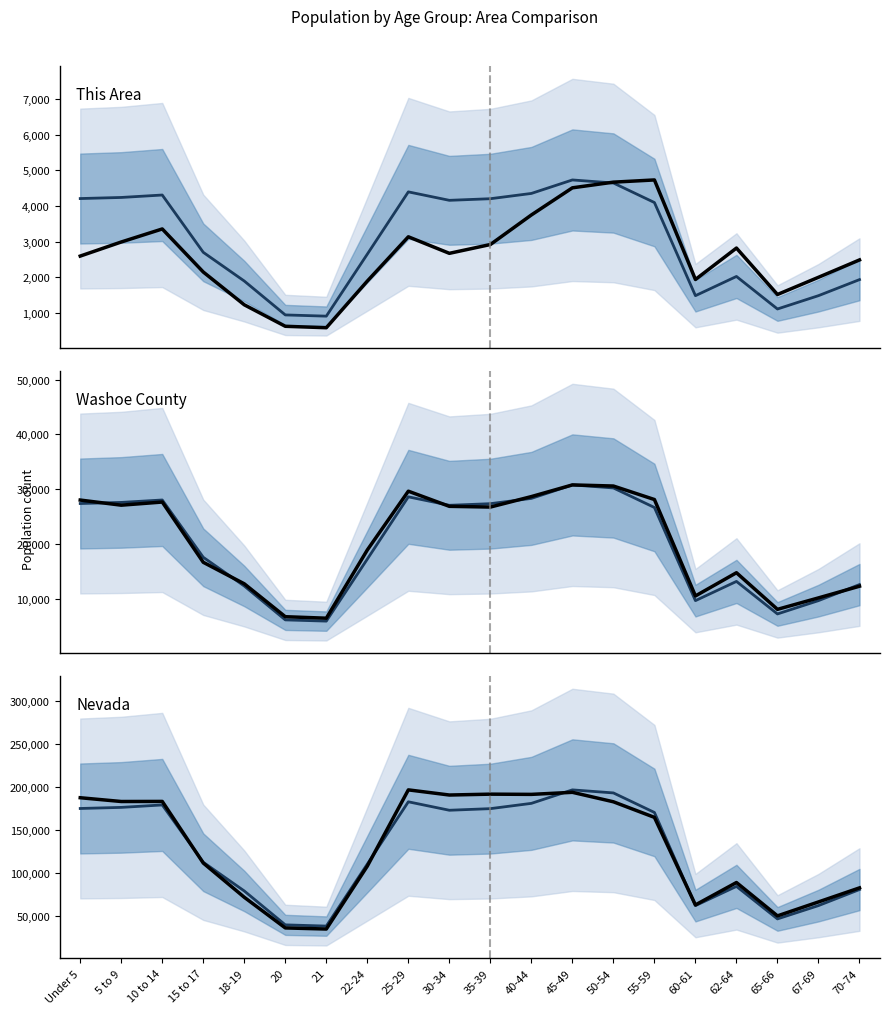

Rank the categories by National (scaled) value from lowest to highest.

21, 20, 65-66, 60-61, 67-69, 18-19, 70-74, 62-64, 22-24, 15 to 17, 55-59, 30-34, 35-39, Under 5, 5 to 9, 10 to 14, 40-44, 25-29, 50-54, 45-49